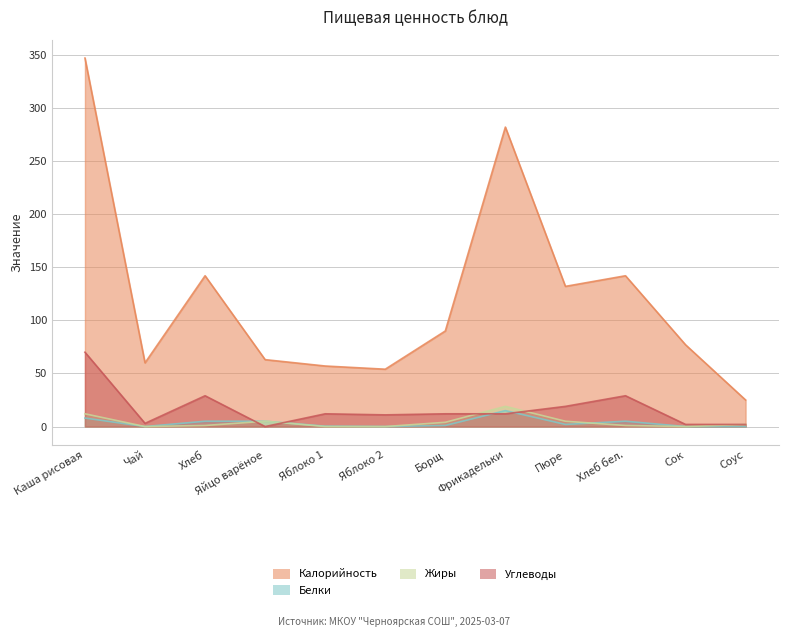

At which category does Жиры reach its first local peak?

Яйцо варёное